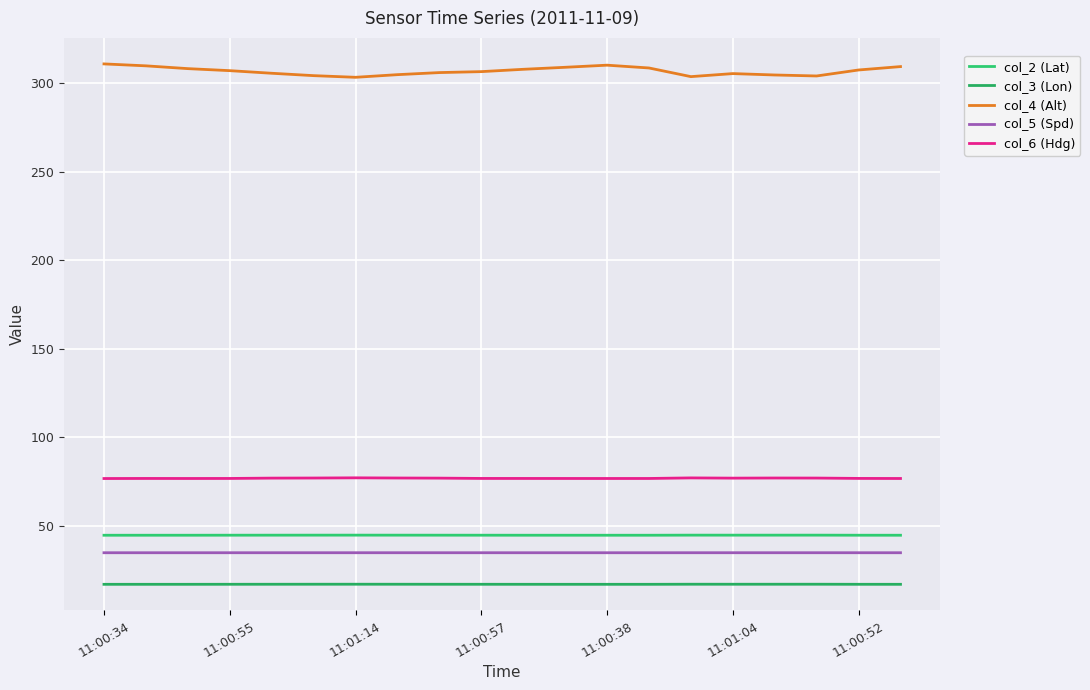

Where is the first local minimum for col_3 (Lon)?

11:00:38